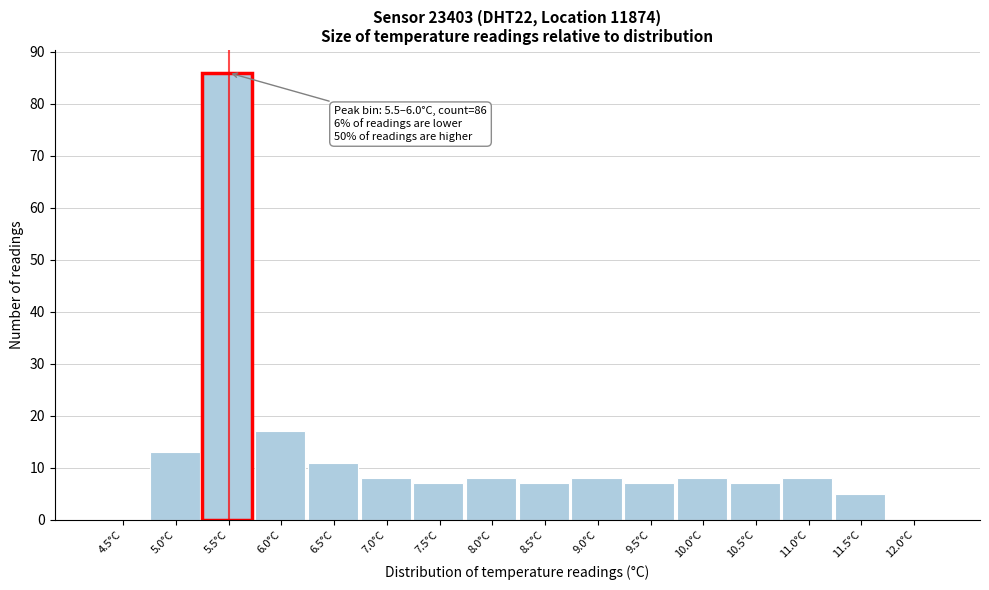

Reading right to left, list all the values displayed in this chart.

12.0°C=0	11.5°C=5	11.0°C=8	10.5°C=7	10.0°C=8	9.5°C=7	9.0°C=8	8.5°C=7	8.0°C=8	7.5°C=7	7.0°C=8	6.5°C=11	6.0°C=17	5.5°C=86	5.0°C=13	4.5°C=0